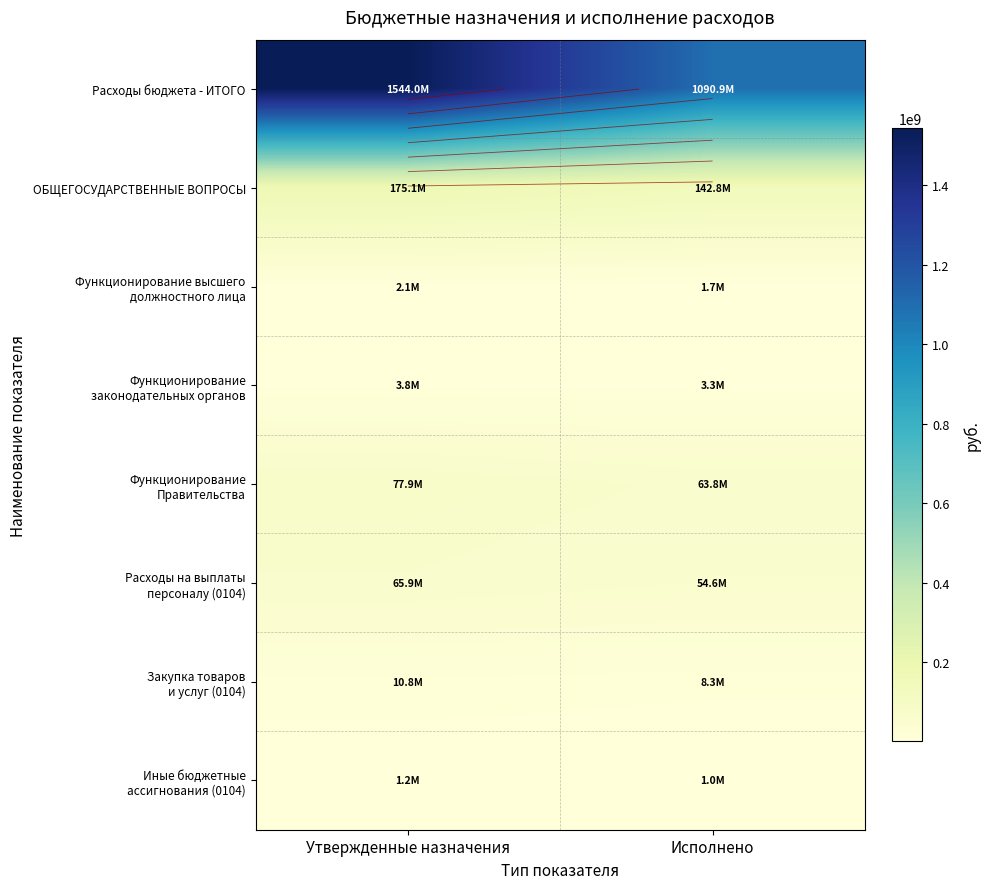

At which label does Функционирование законодательных органов reach its minimum?

Исполнено